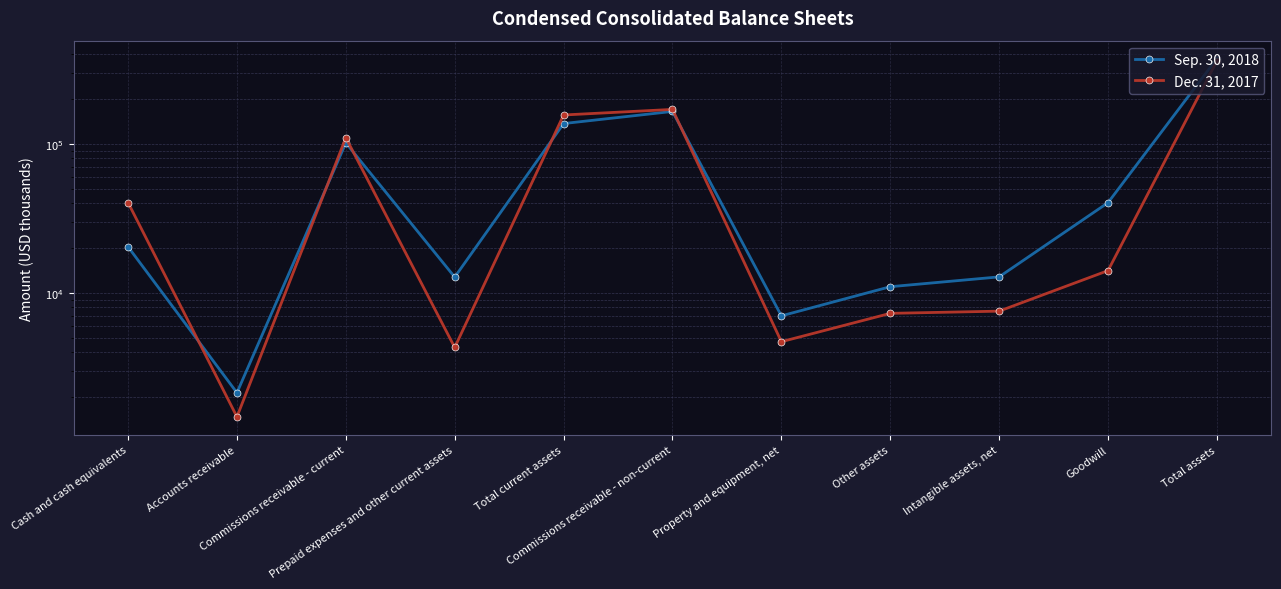

True or false: Dec. 31, 2017 has more than 0 interior local peaks.

True